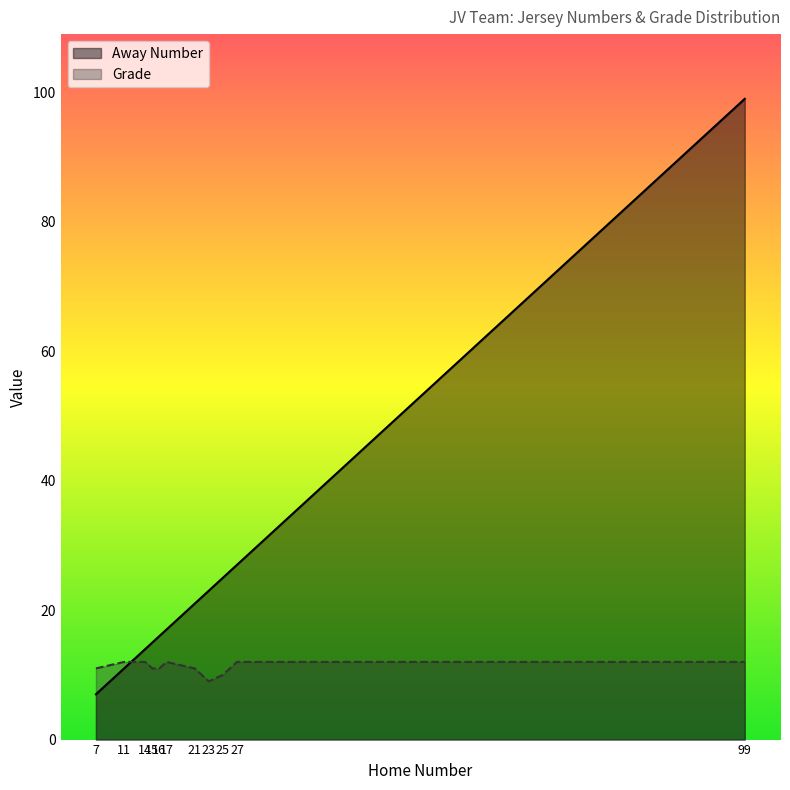

What is the difference between the highest and lowest values at 21?

10